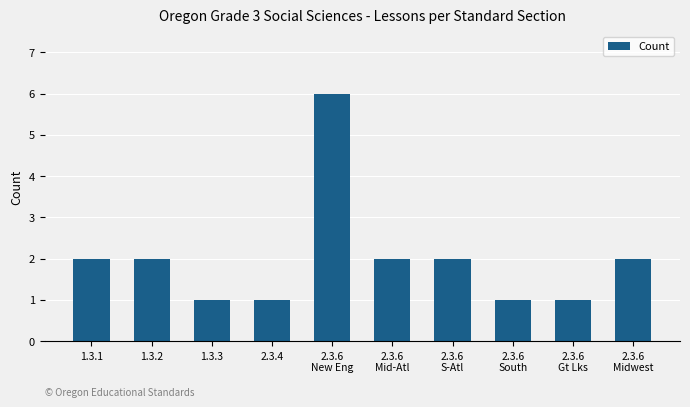

What is the sum of all values?

20